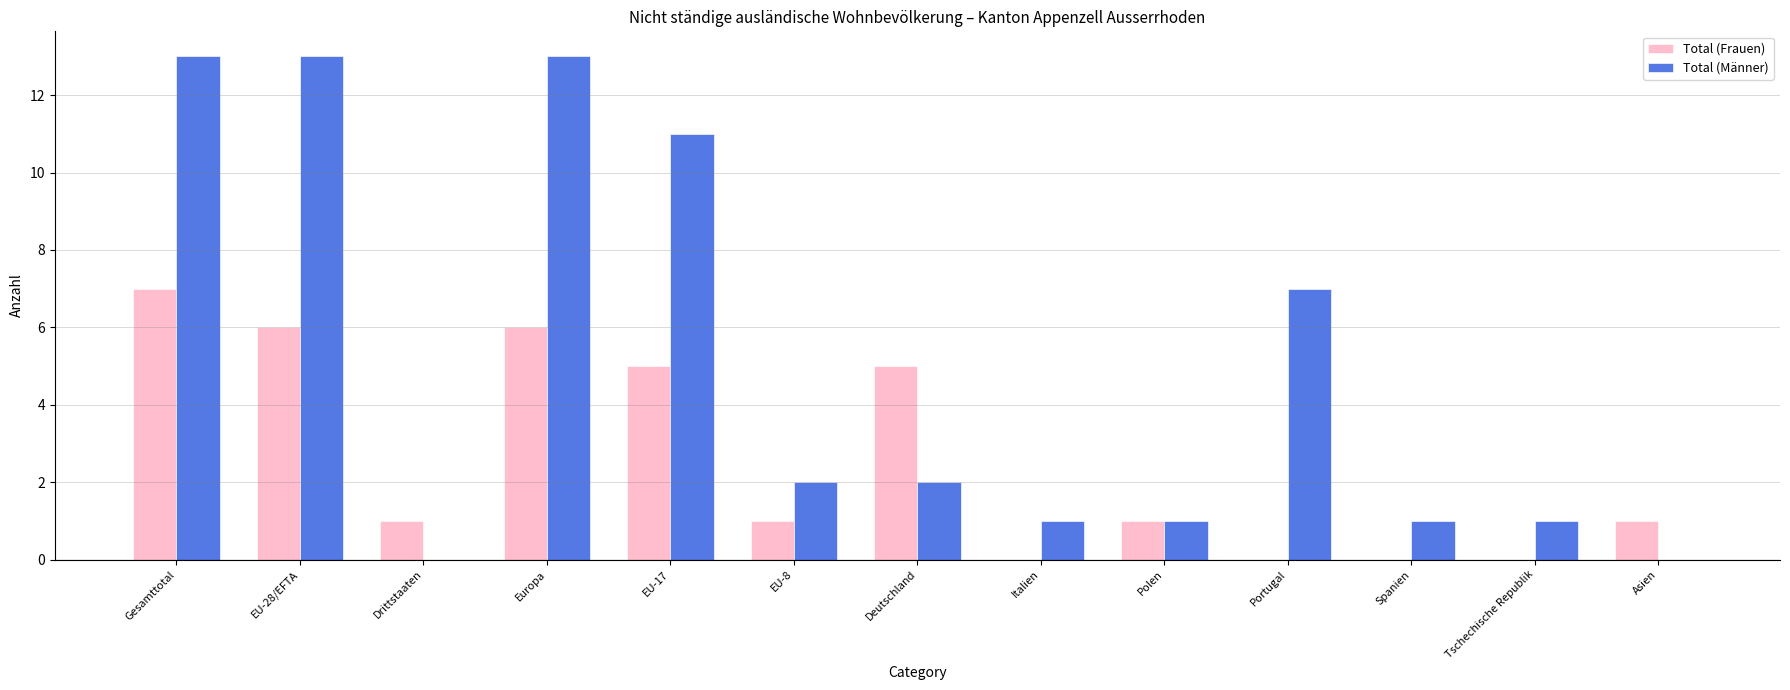

Does the chart contain stacked bars?

No